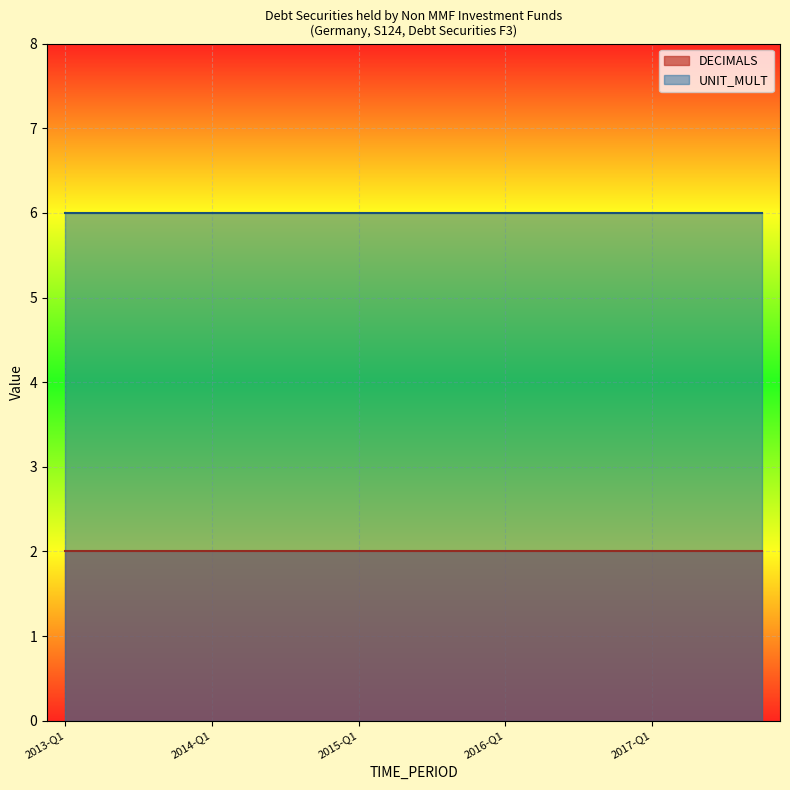

What are all the series names shown in the legend?

DECIMALS, UNIT_MULT